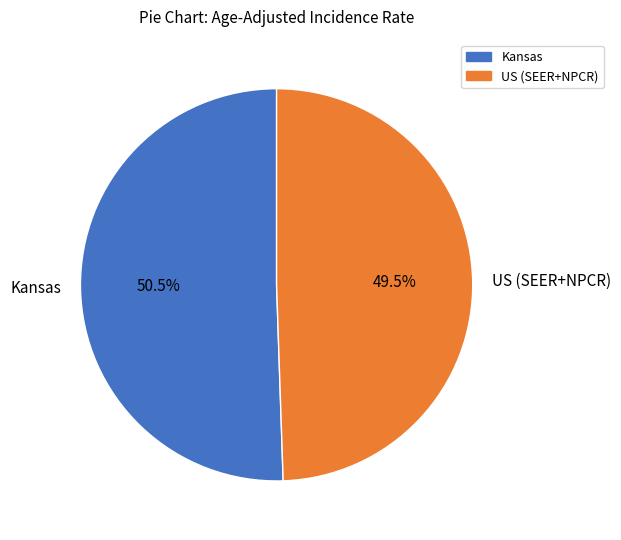

What is the total percentage of Kansas and US (SEER+NPCR)?

100.0%